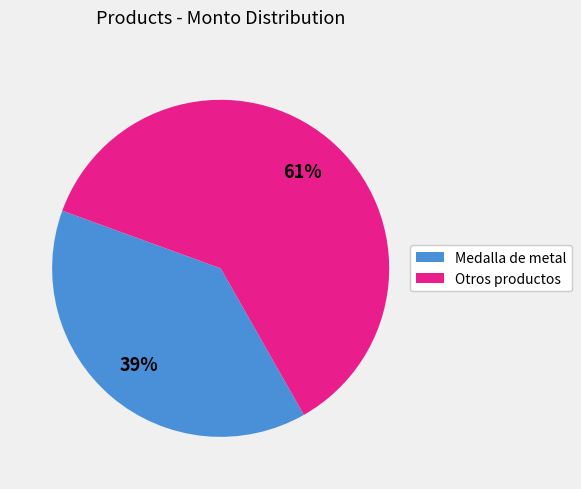

Count the number of slices in the pie.

2